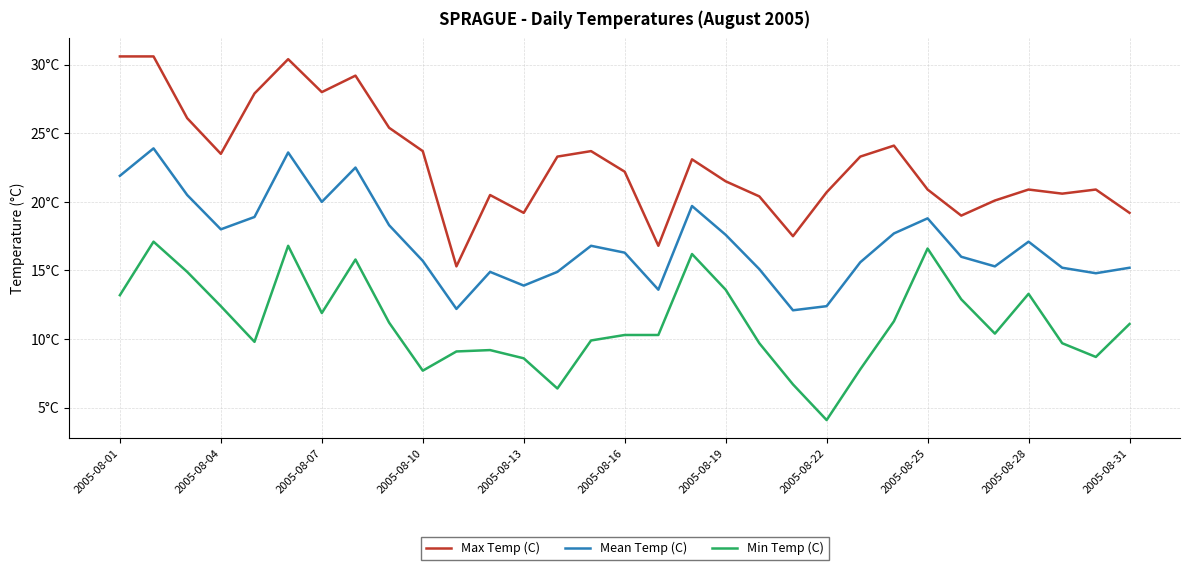

Is this an area chart (filled region under the line)?

No